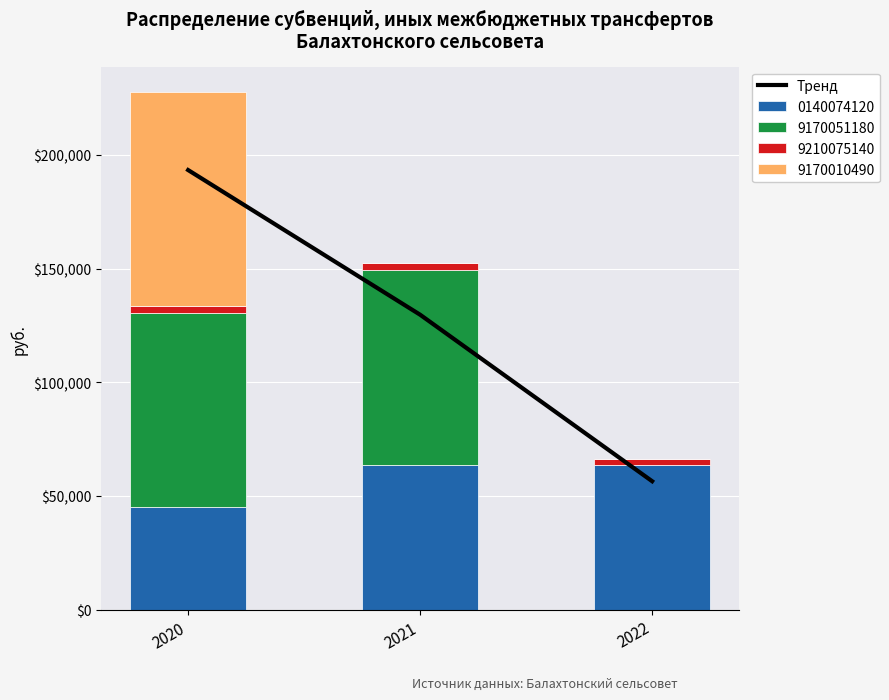

Reading left to right, list all the values displayed in this chart.

193335.9	129710.8	56491.8